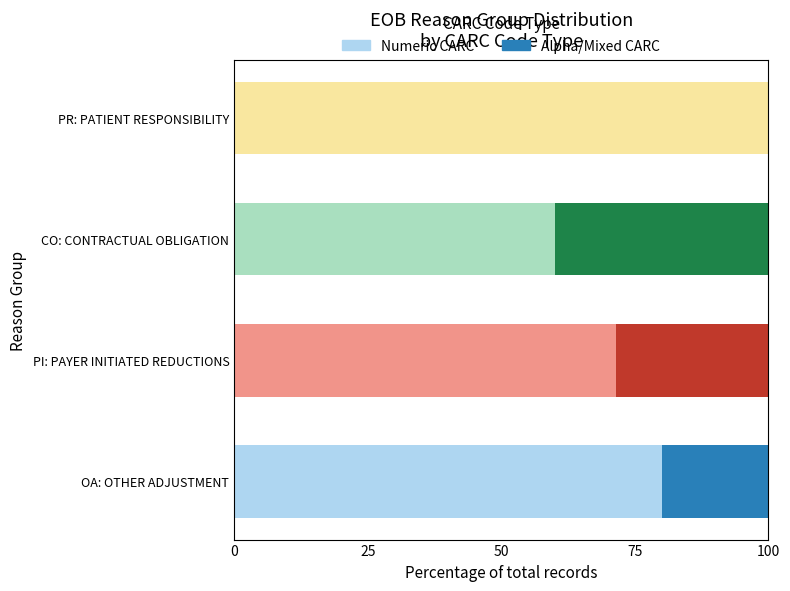

At which label does Numeric CARC reach its peak?

PR: PATIENT RESPONSIBILITY